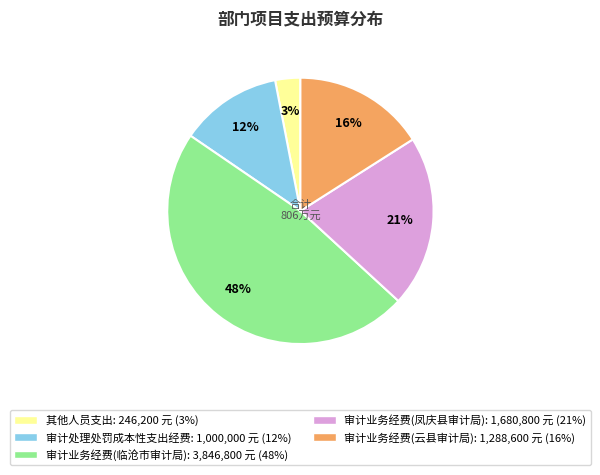

Which slice is the smallest?

其他人员支出